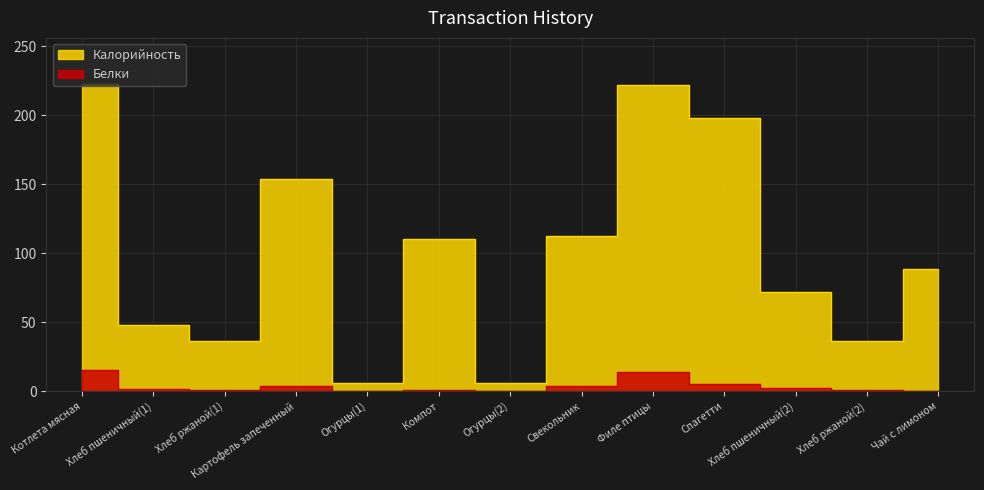

Between Огурцы(2) and Свекольник, which series saw the biggest shift?

Калорийность